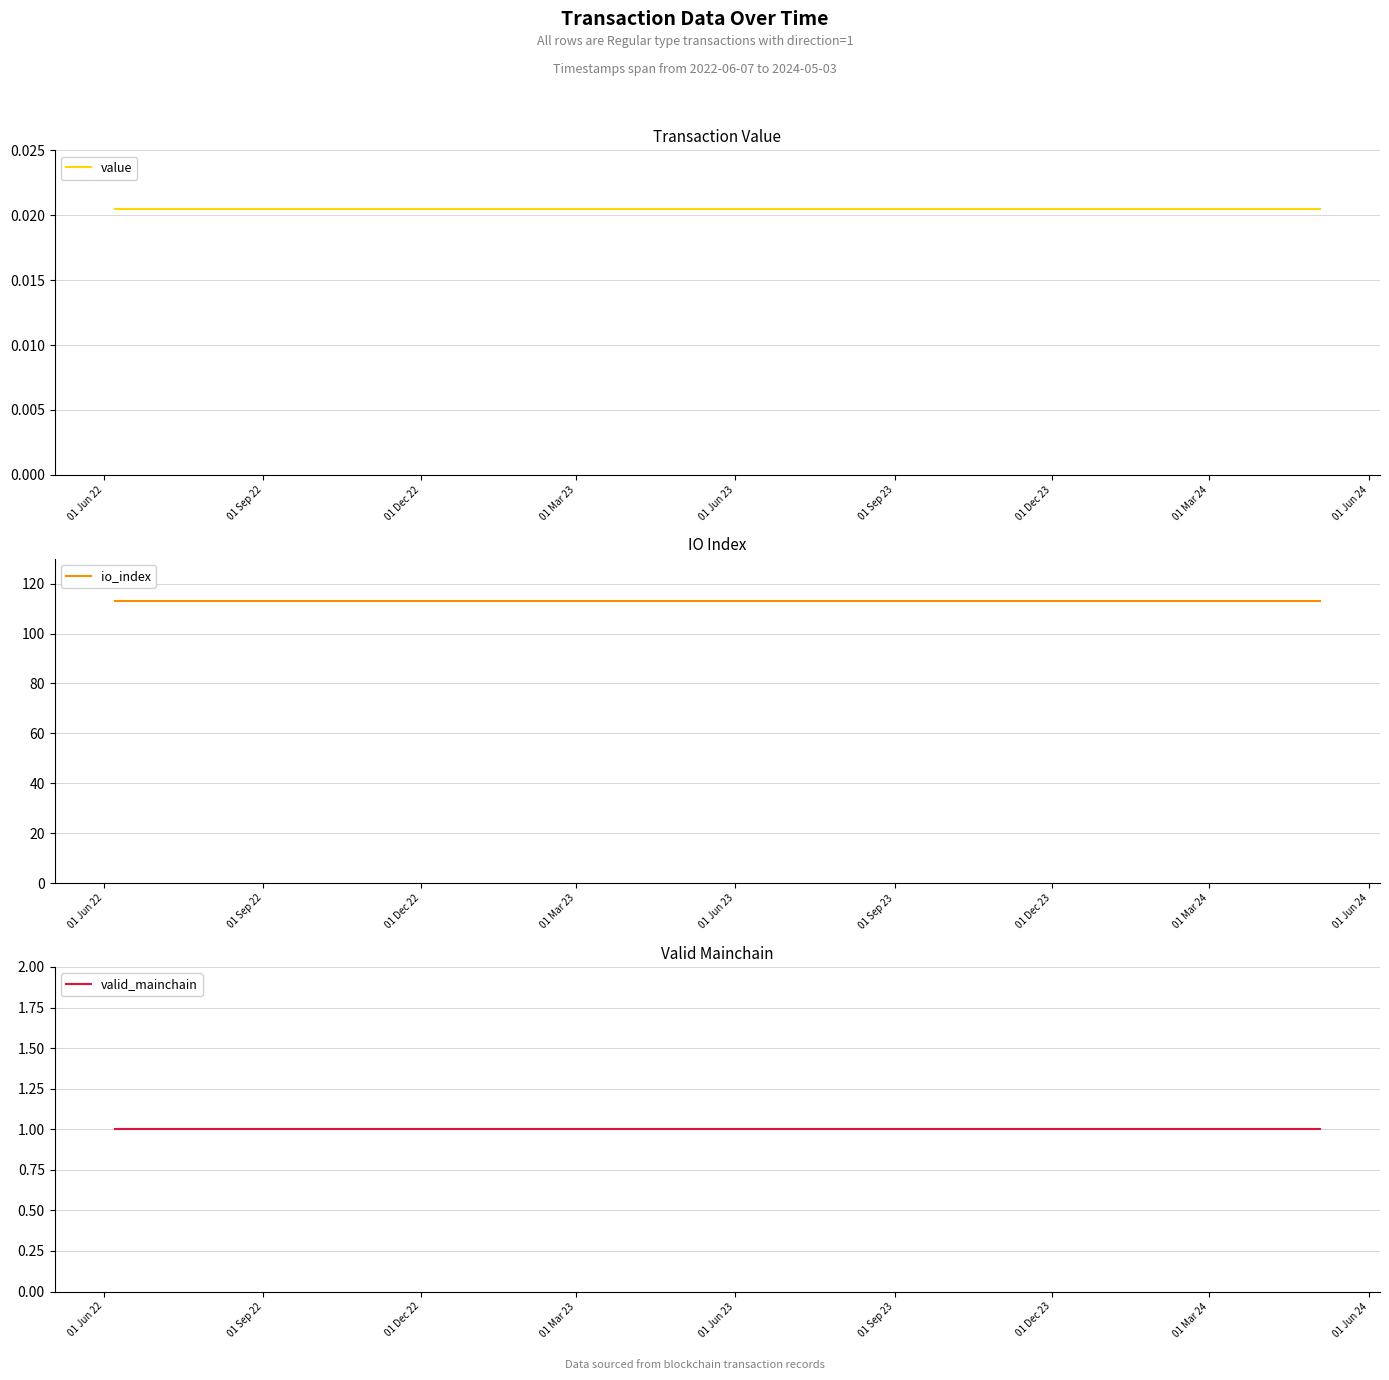

Reading left to right, extract all data points from this chart.

value: 0.0	0.0	0.0	0.0	0.0	0.0	0.0	0.0	0.0	0.0	0.0	0.0	0.0	0.0	0.0	0.0	0.0	0.0	0.0	0.0	0.0	0.0	0.0	0.0
io_index: 113.0	113.0	113.0	113.0	113.0	113.0	113.0	113.0	113.0	113.0	113.0	113.0	113.0	113.0	113.0	113.0	113.0	113.0	113.0	113.0	113.0	113.0	113.0	113.0
valid_mainchain: 1.0	1.0	1.0	1.0	1.0	1.0	1.0	1.0	1.0	1.0	1.0	1.0	1.0	1.0	1.0	1.0	1.0	1.0	1.0	1.0	1.0	1.0	1.0	1.0